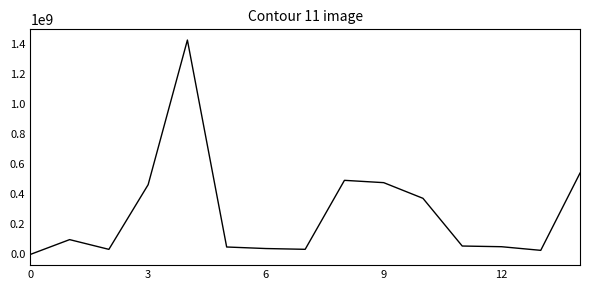

What is the difference between the maximum and second lowest values?

1398455900